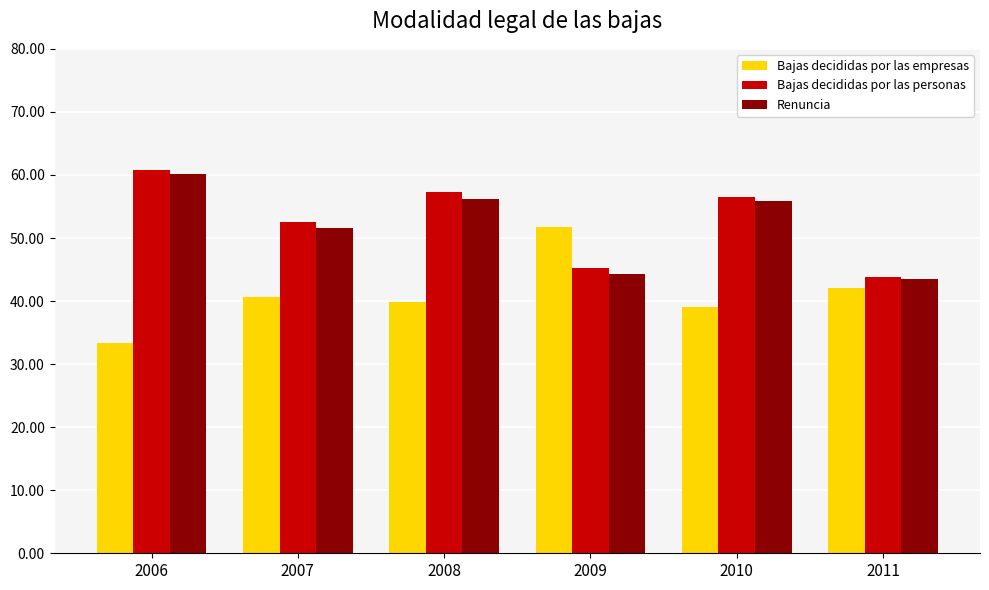

What is the approximate value of Bajas decididas por las personas at 2007?

52.6